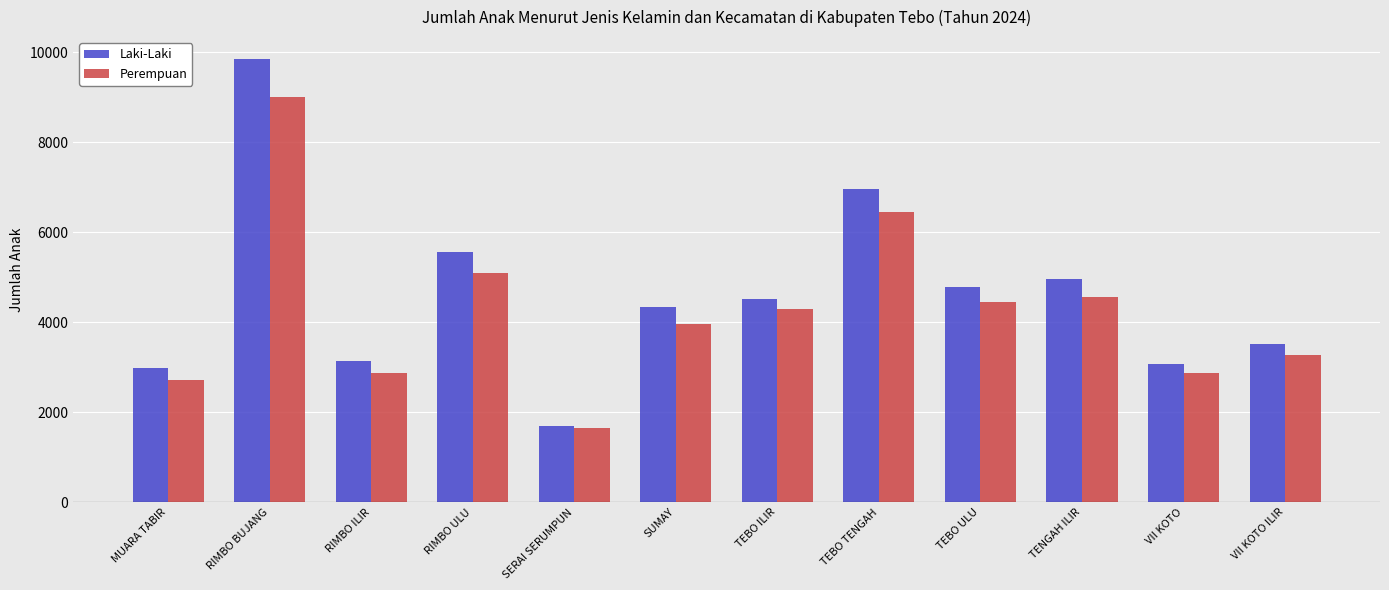

Which series has the widest spread of values?

Laki-Laki